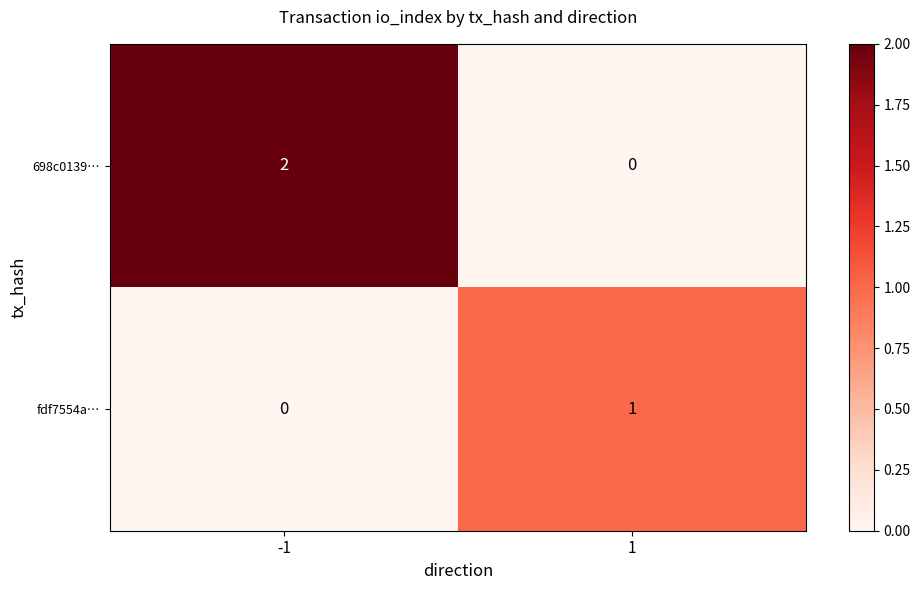

The fdf7554a… series shows 2 at 1. True or false?

False